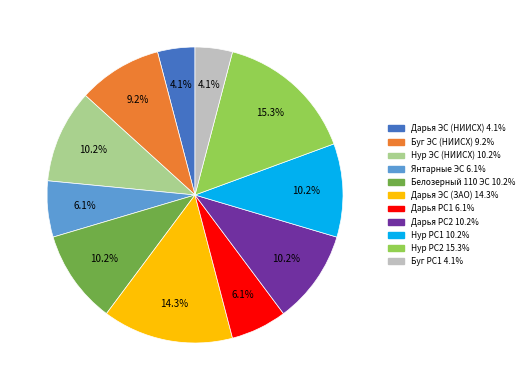

To the nearest percent, what is the average slice percentage?

9%